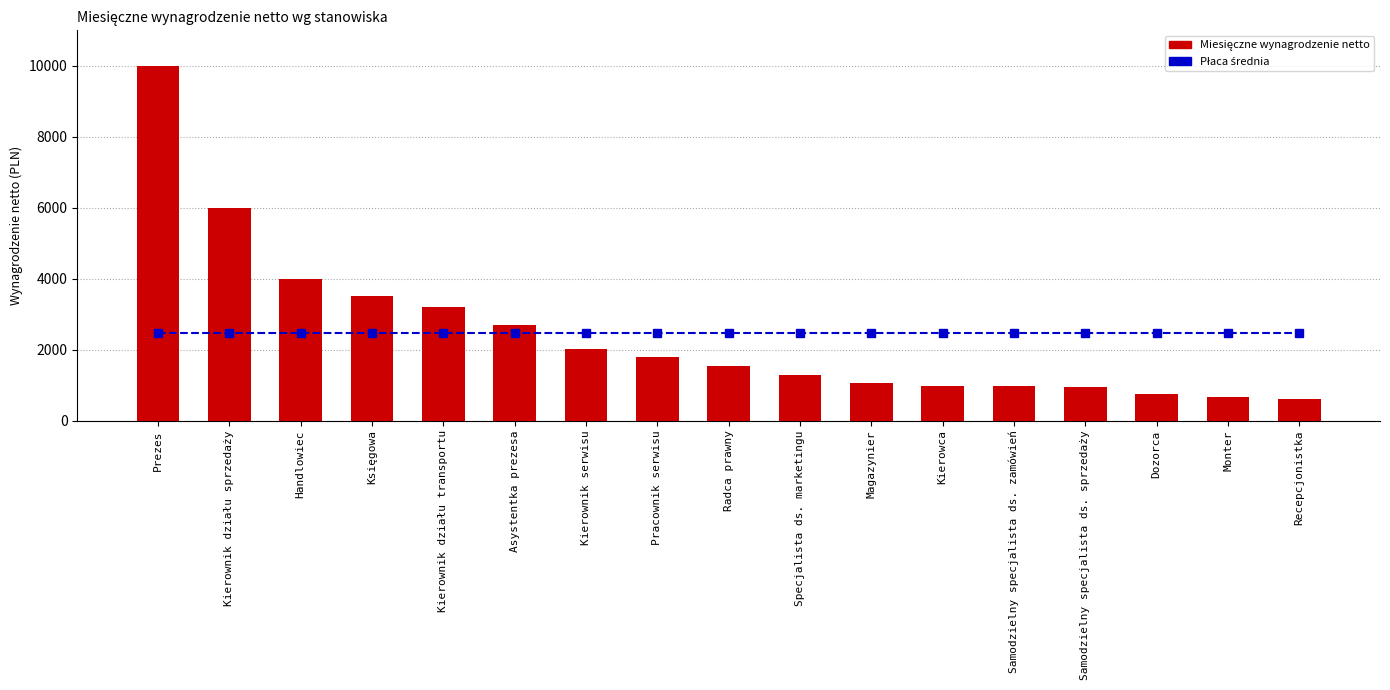

Rank the series at Kierownik działu transportu from highest to lowest value.

Miesięczne wynagrodzenie netto, Płaca średnia